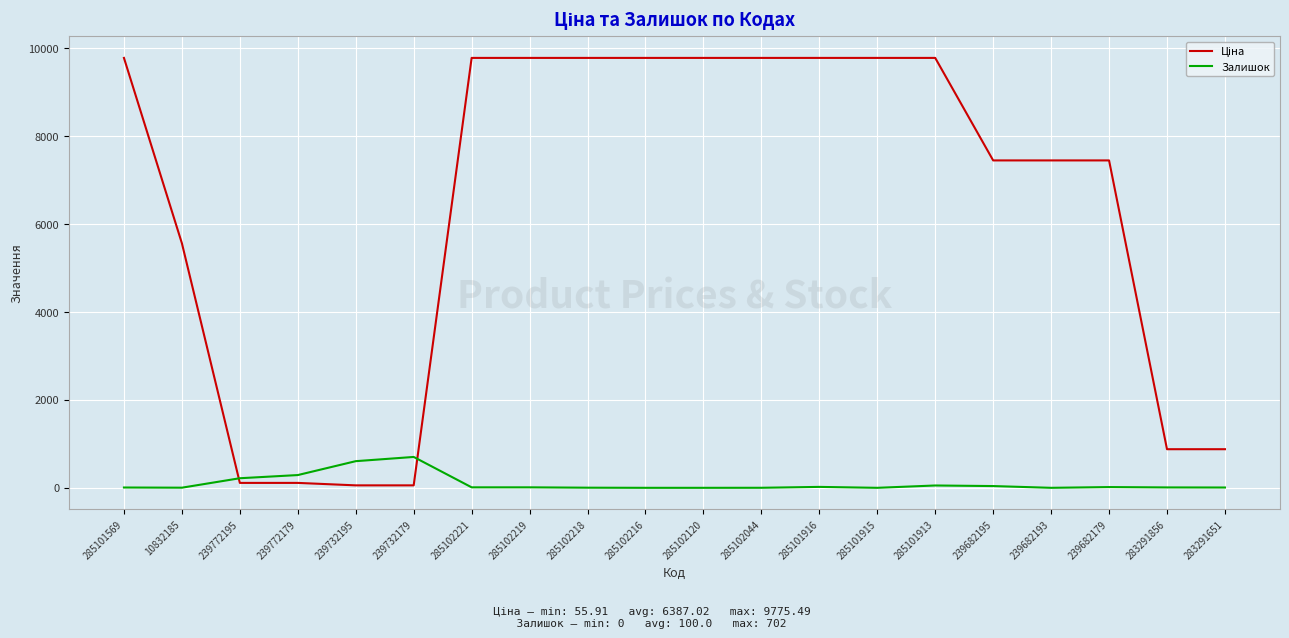

True or false: Залишок has a value of -468.9 at 285102120.

False